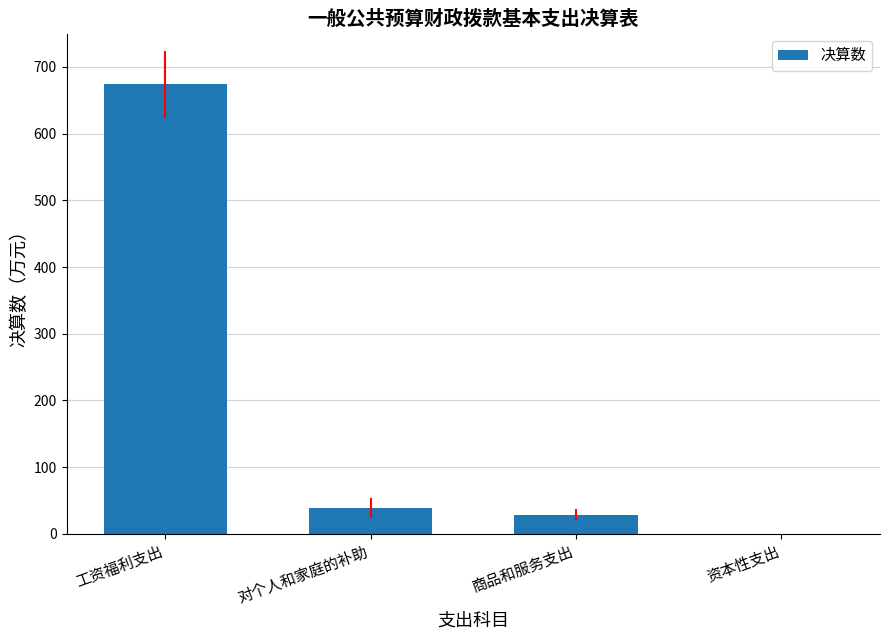

How many distinct data groups are displayed?

1